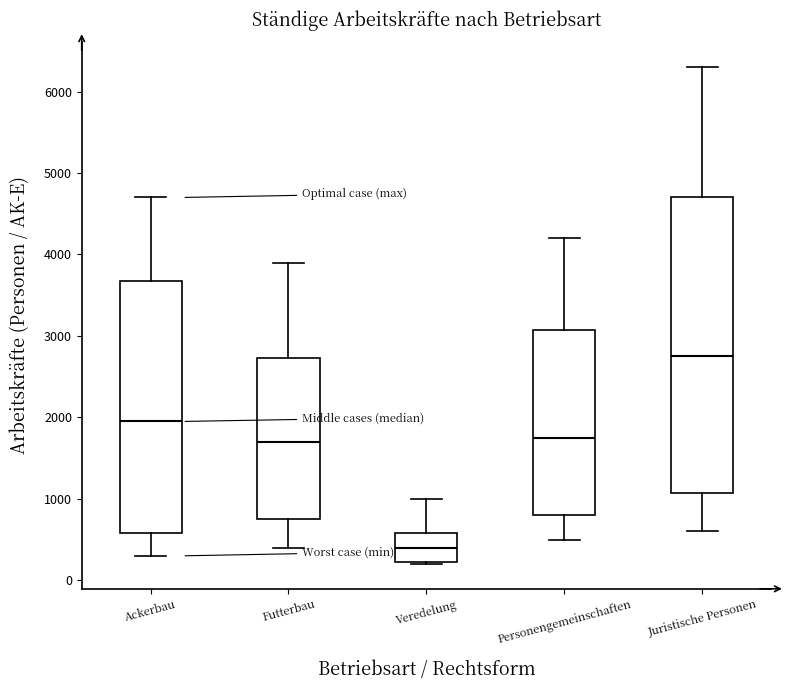

Where is the lower edge of the box for Personengemeinschaften on the y-axis? The values are not printed on the chart, so give them approximately, as read against the axis.

800